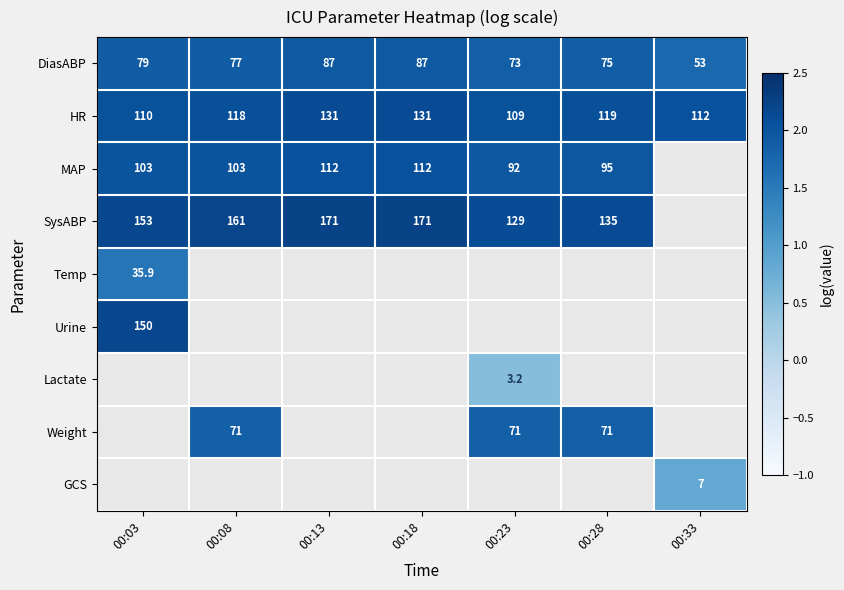

Which series changed the most between 00:03 and 00:33?

DiasABP